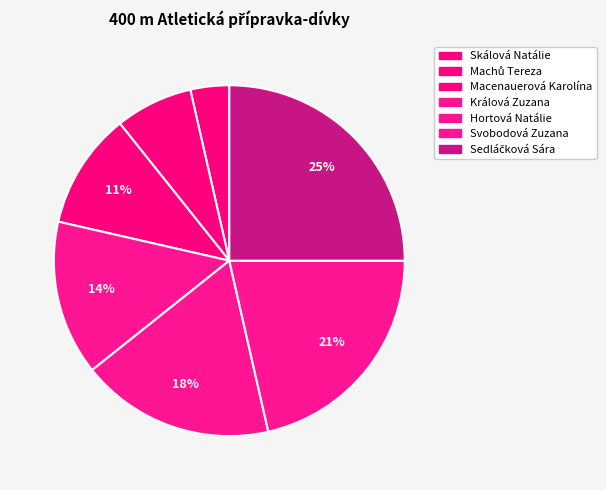

How many segments does this pie chart have?

7